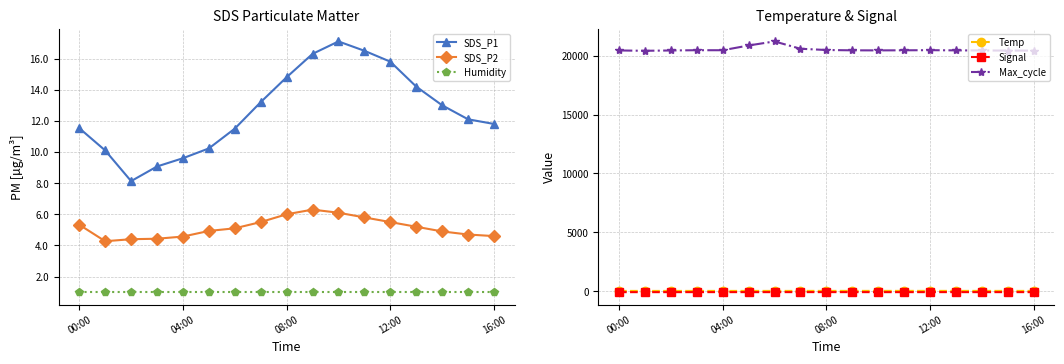

In SDS_P2, how many points are higher than both neighbors (excluding endpoints)?

1